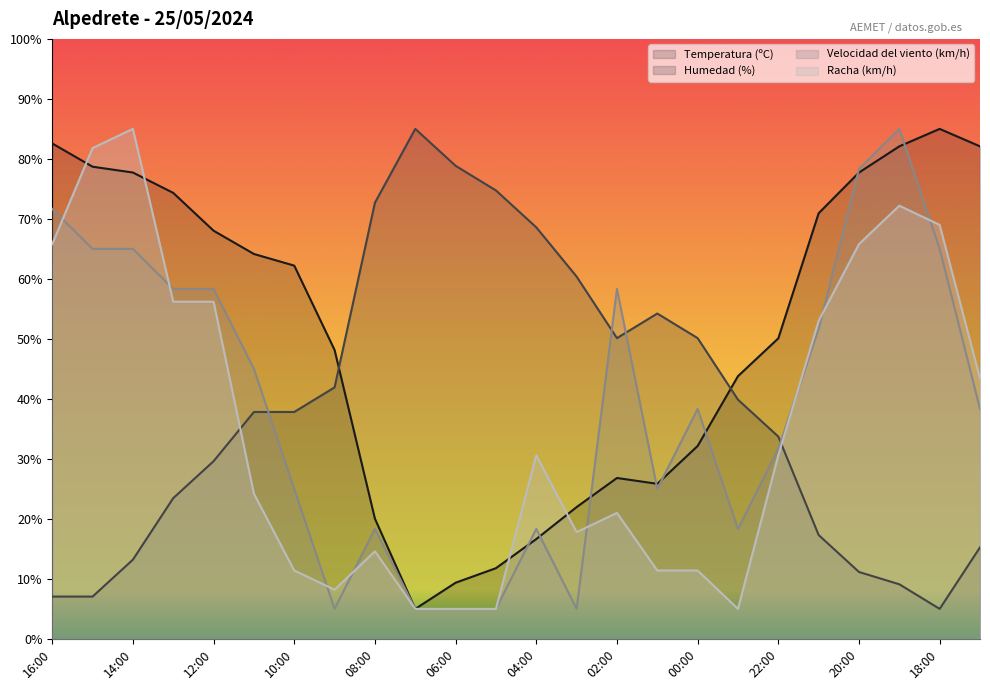

How many interior local peaks does the Temperatura (ºC) series have?

2